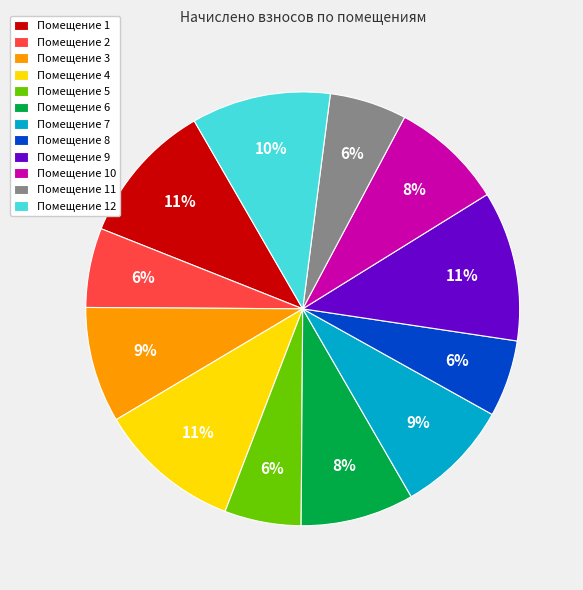

Count the number of slices in the pie.

12